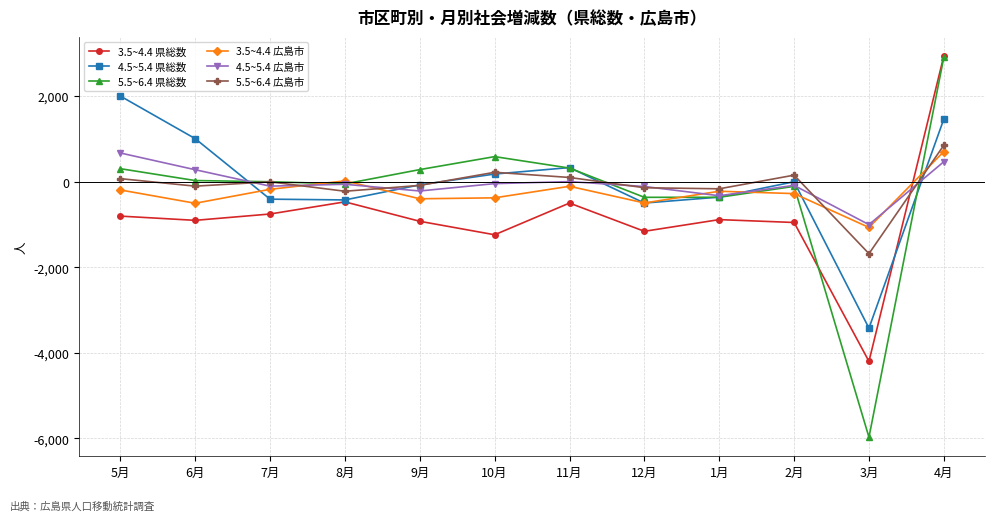

At which category is the sum across all series the highest?

4月